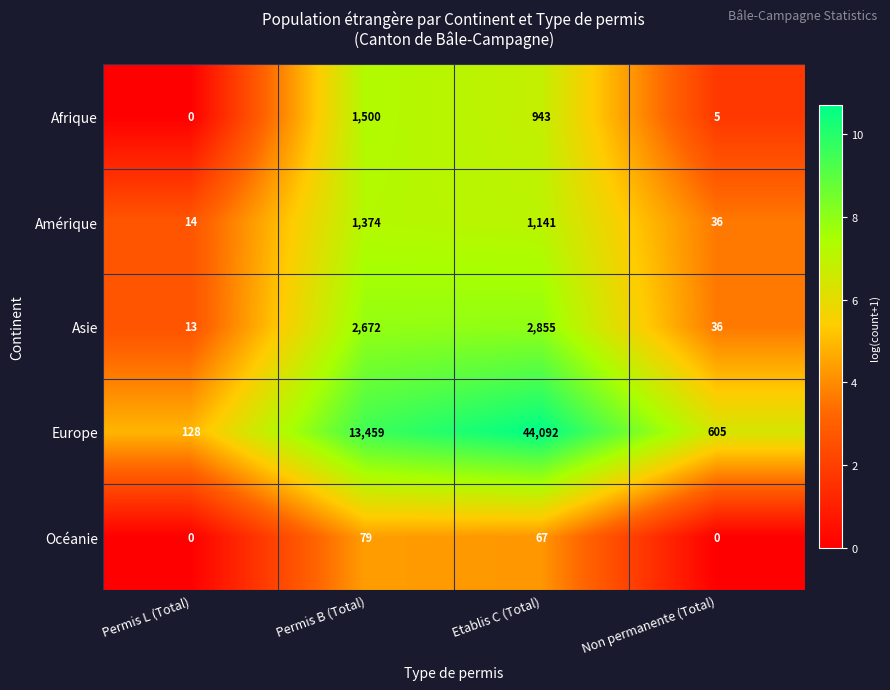

Between Permis B (Total) and Non permanente (Total), which series saw the biggest shift?

Europe